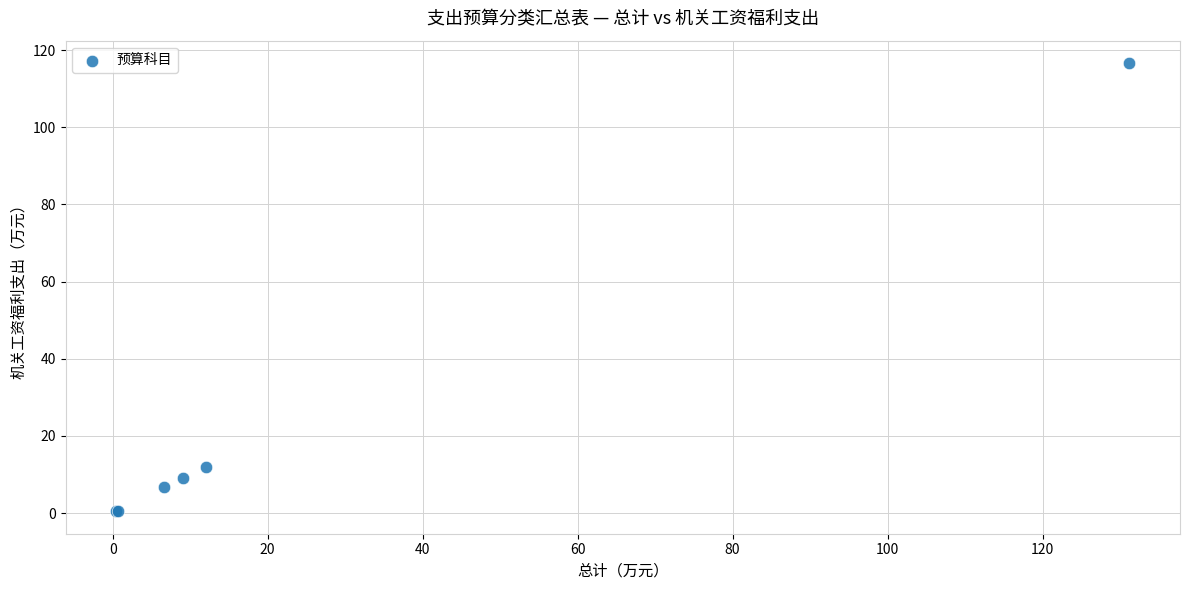

What Y value in the scatter plot is closest to 58?

12.0